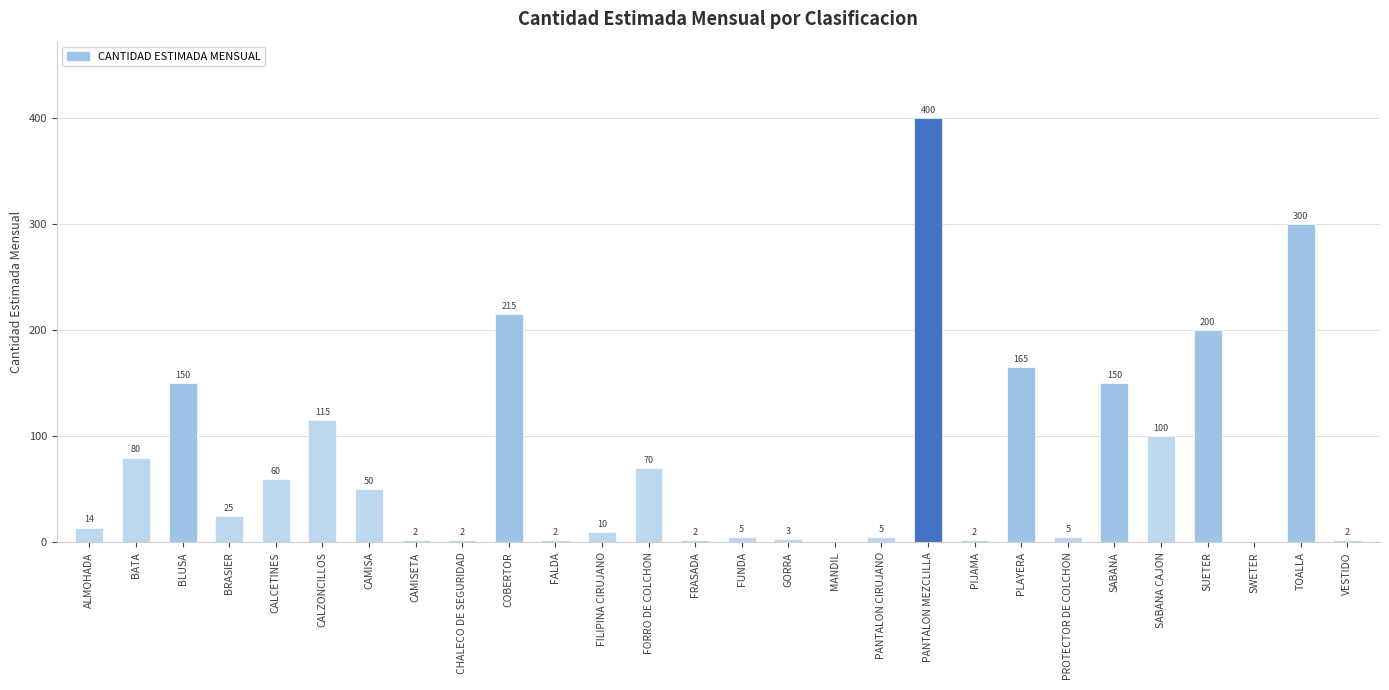

True or false: the data shows 31 at CAMISA.

False